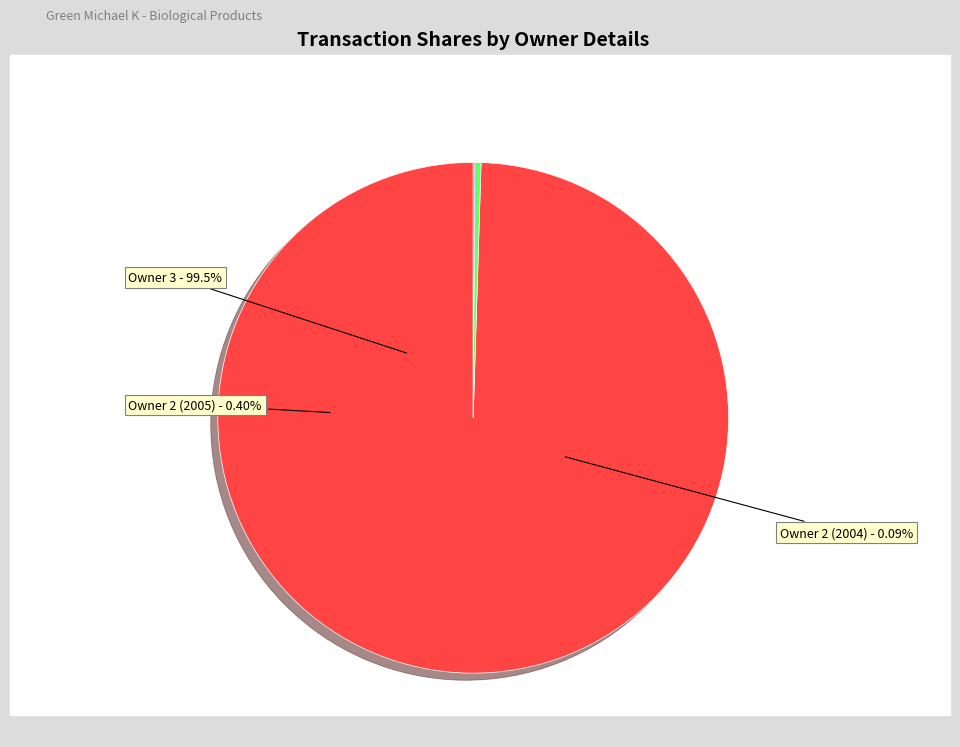

Approximately how many times larger is the value at rptOwnerDetailsId=2 (2004) compared to rptOwnerDetailsId=2 (2005)?

0.2